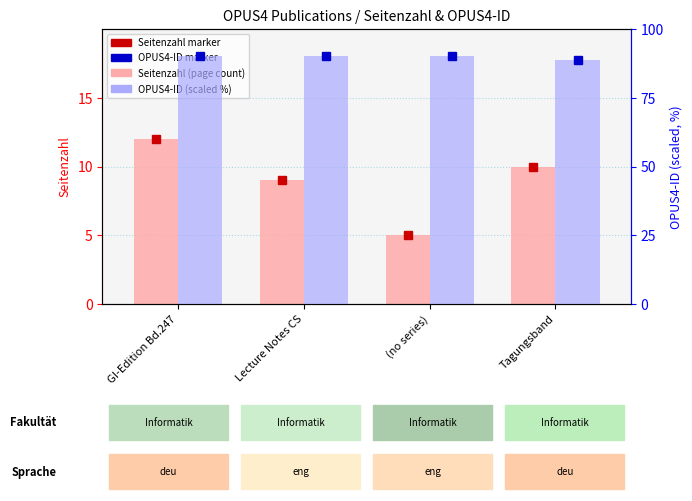

Which series has the largest range (max minus min)?

Seitenzahl (page count)